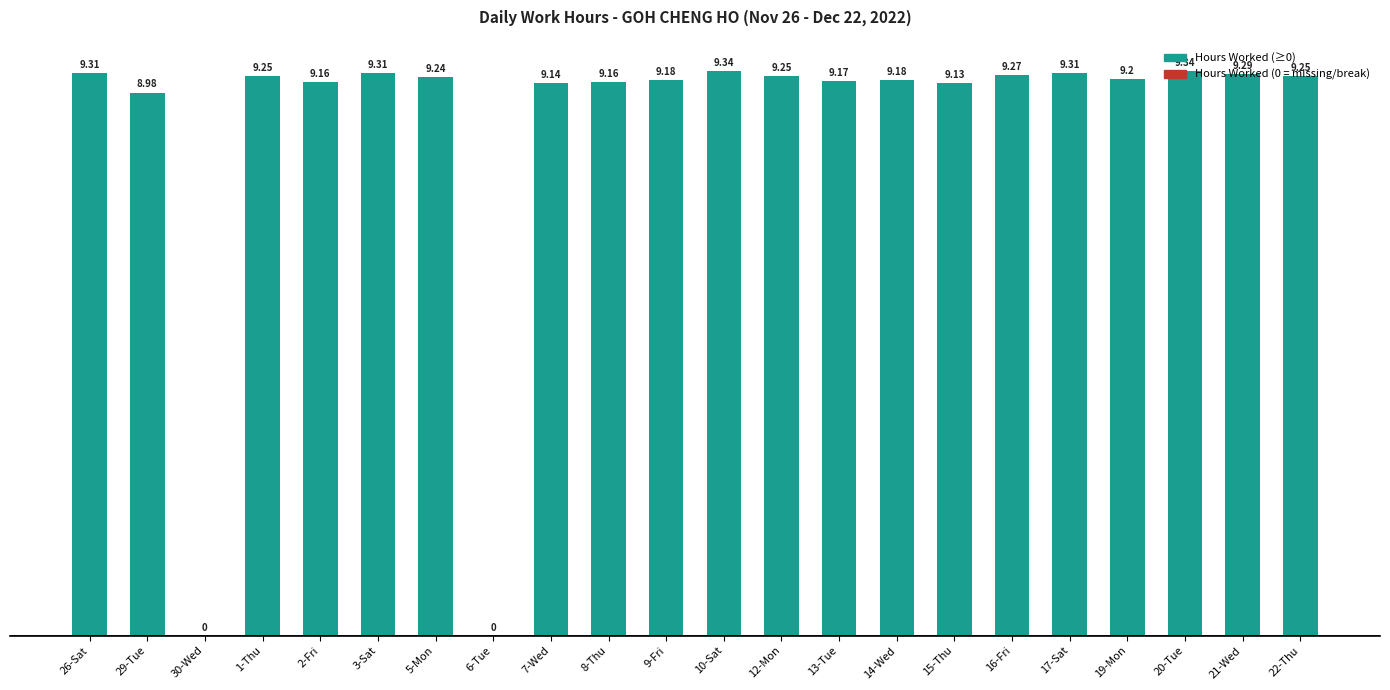

How many values are above zero?

20